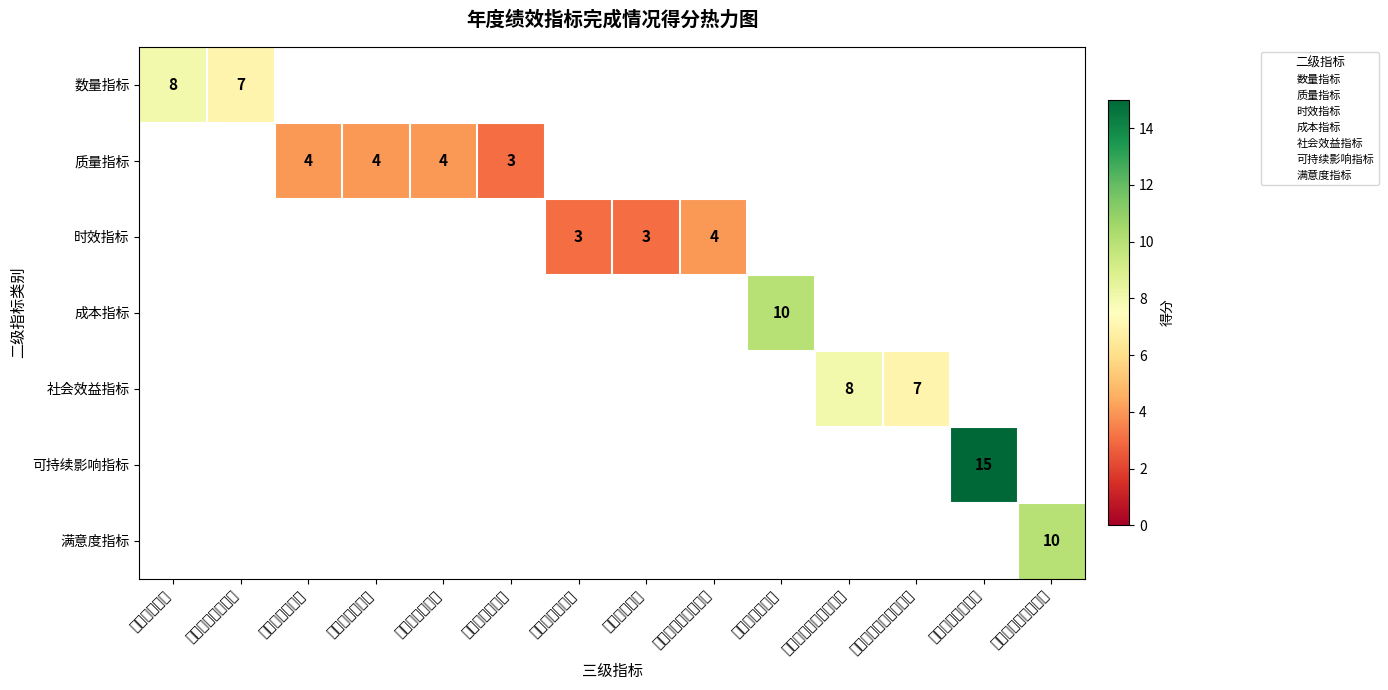

What is the difference between the highest and lowest values at 人均运转经费数?

10